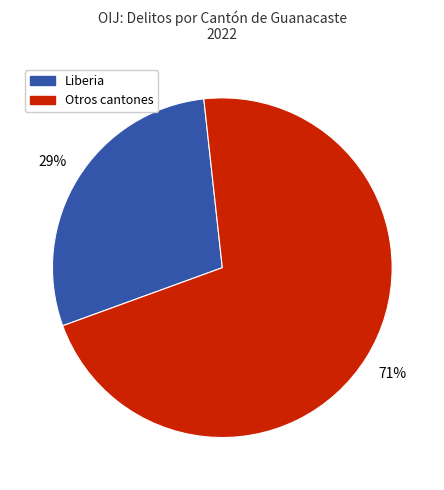

To the nearest percent, what is the average slice percentage?

50%